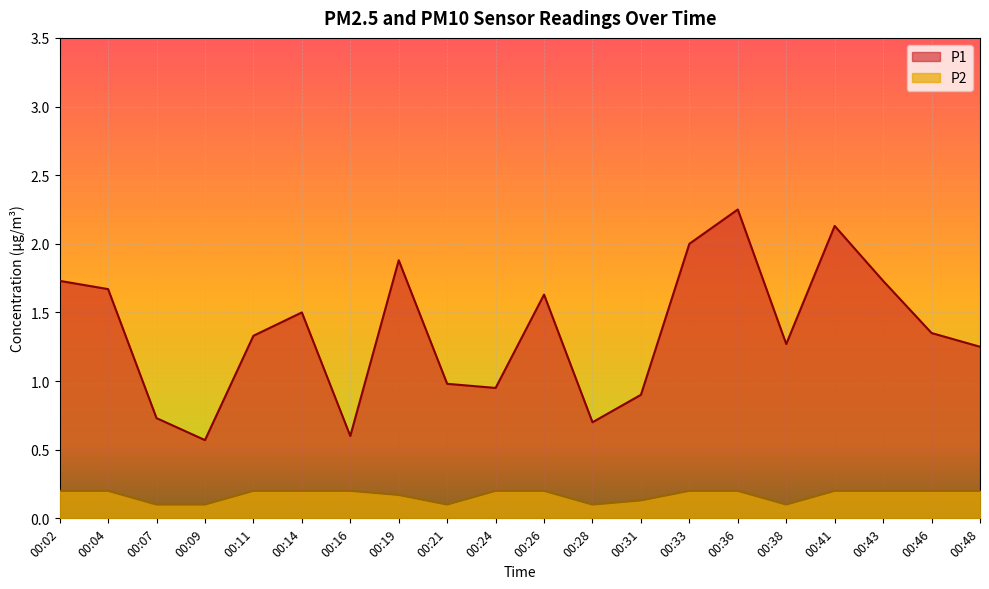

Is it true that P1 equals 0.5 at 00:28?

False